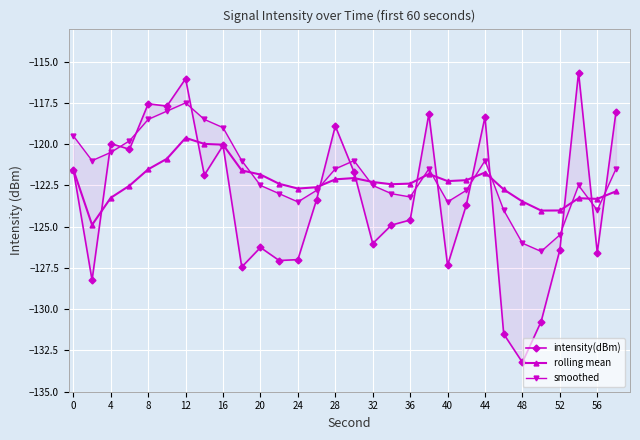

True or false: rolling mean has a value of -213.4 at 15.

False